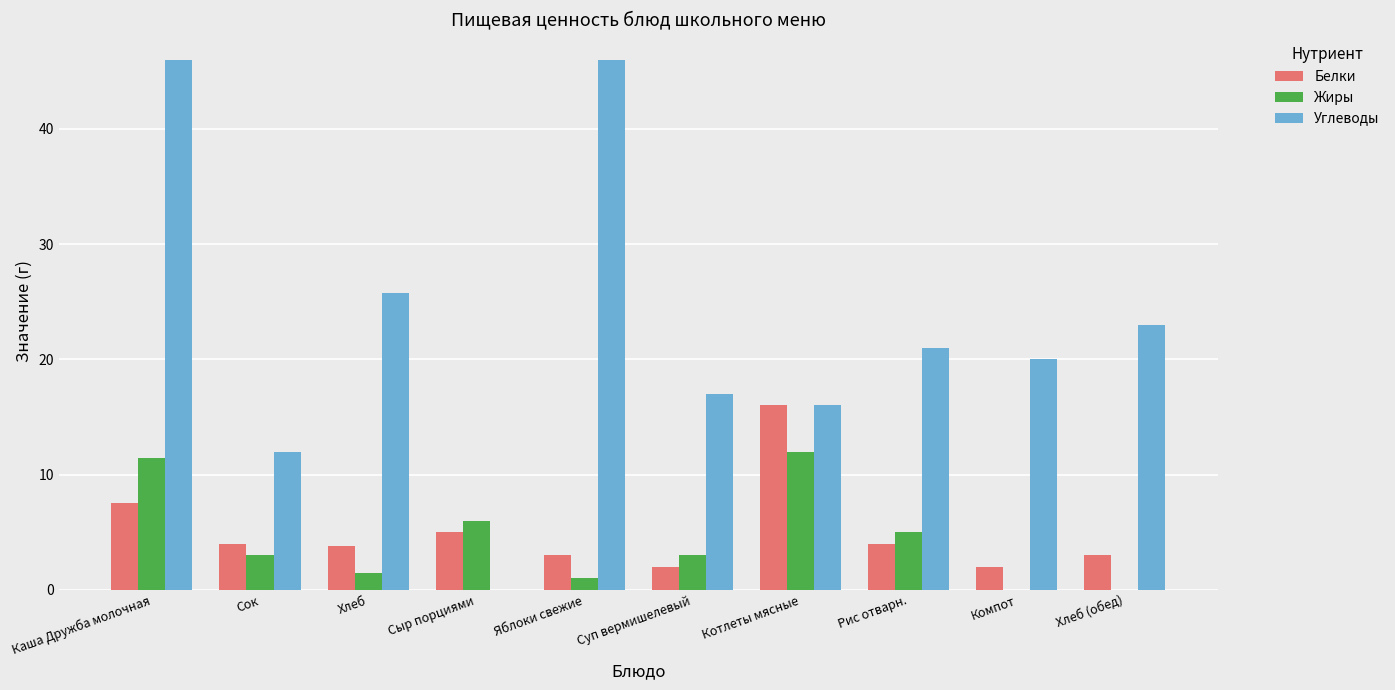

Between Яблоки свежие and Котлеты мясные, which series saw the biggest shift?

Углеводы